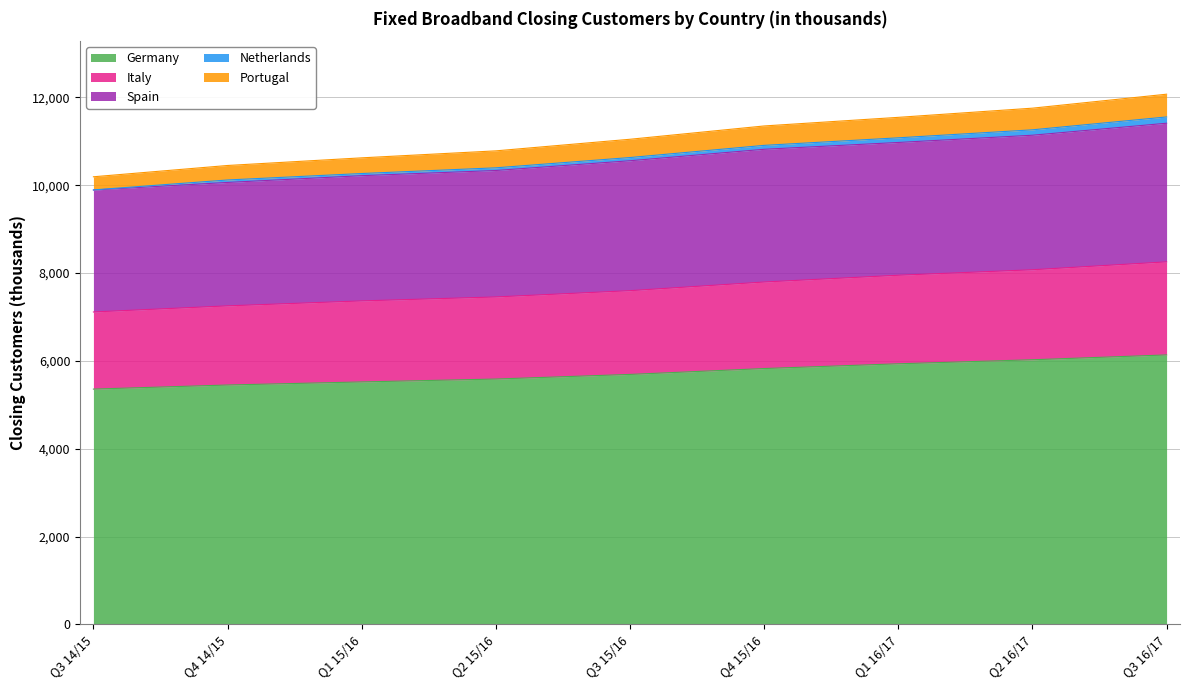

Does the chart have visible grid lines?

Yes